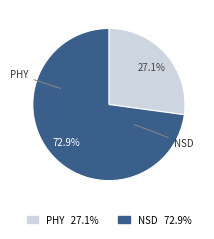

What percentage is the PHY slice, to the nearest percent?

27%